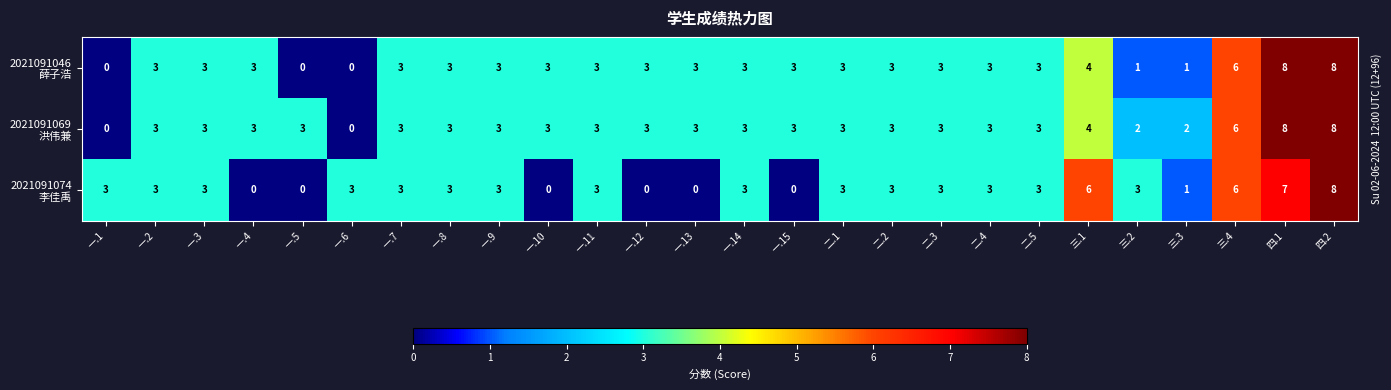

At which category is the sum across all series the highest?

四.2